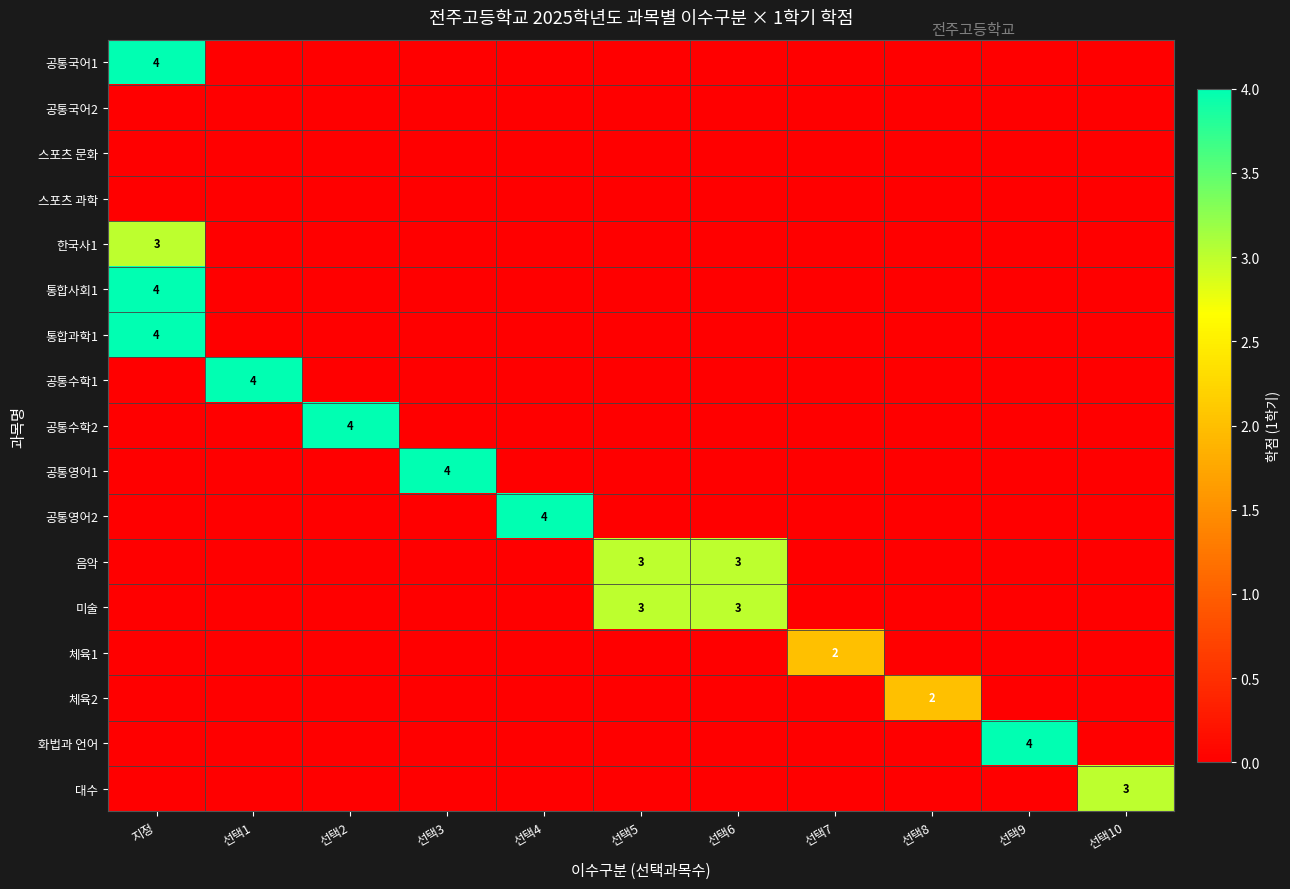

The value of 통합과학1 at 지정 is 2. True or false?

False